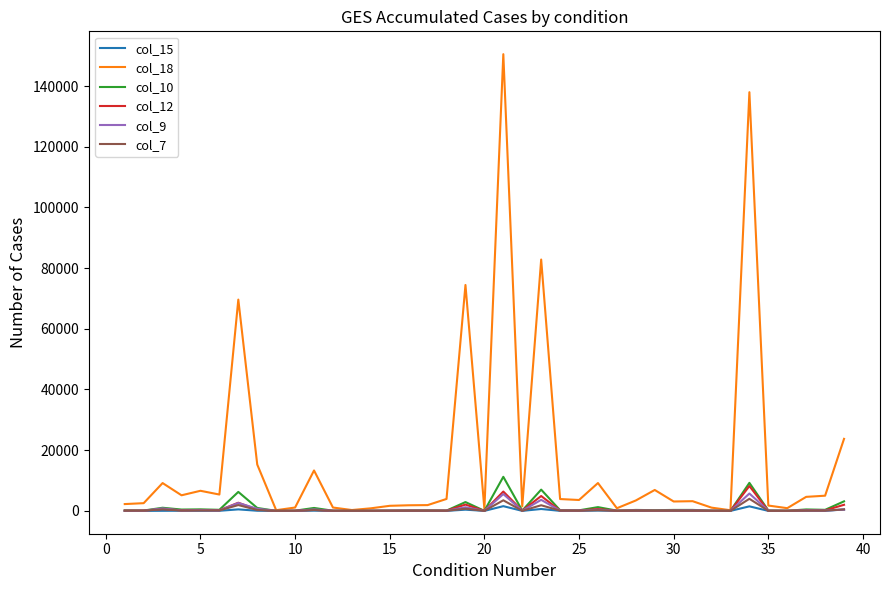

Which series has the largest total across all categories?

col_18